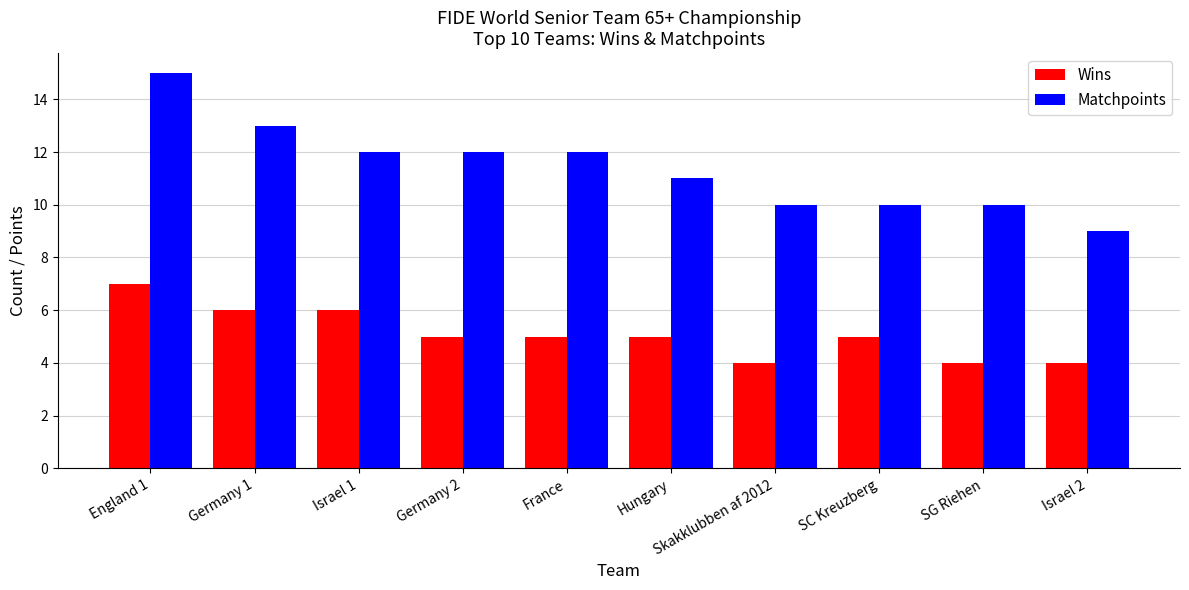

Reading left to right, extract all data points from this chart.

Wins: 7	6	6	5	5	5	4	5	4	4
Matchpoints: 15	13	12	12	12	11	10	10	10	9